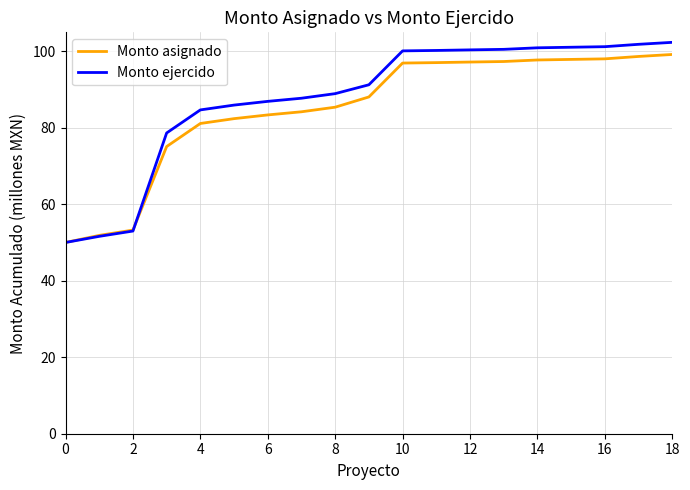

What is the maximum value for Monto ejercido?

102.4